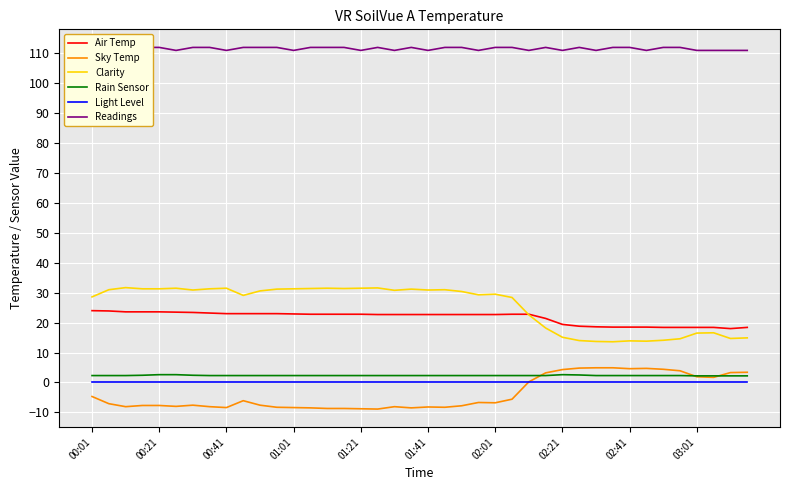

At how many categories does at least one series exceed 58?

40